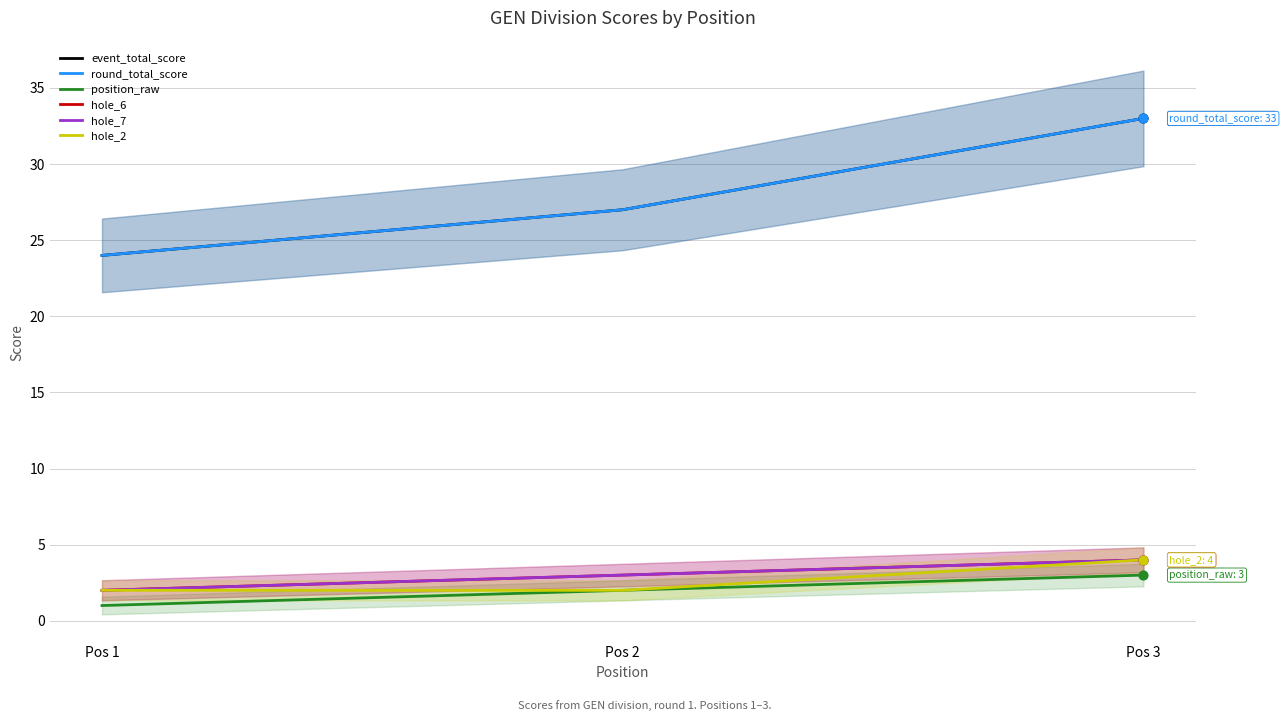

Which series has the largest total across all categories?

event_total_score